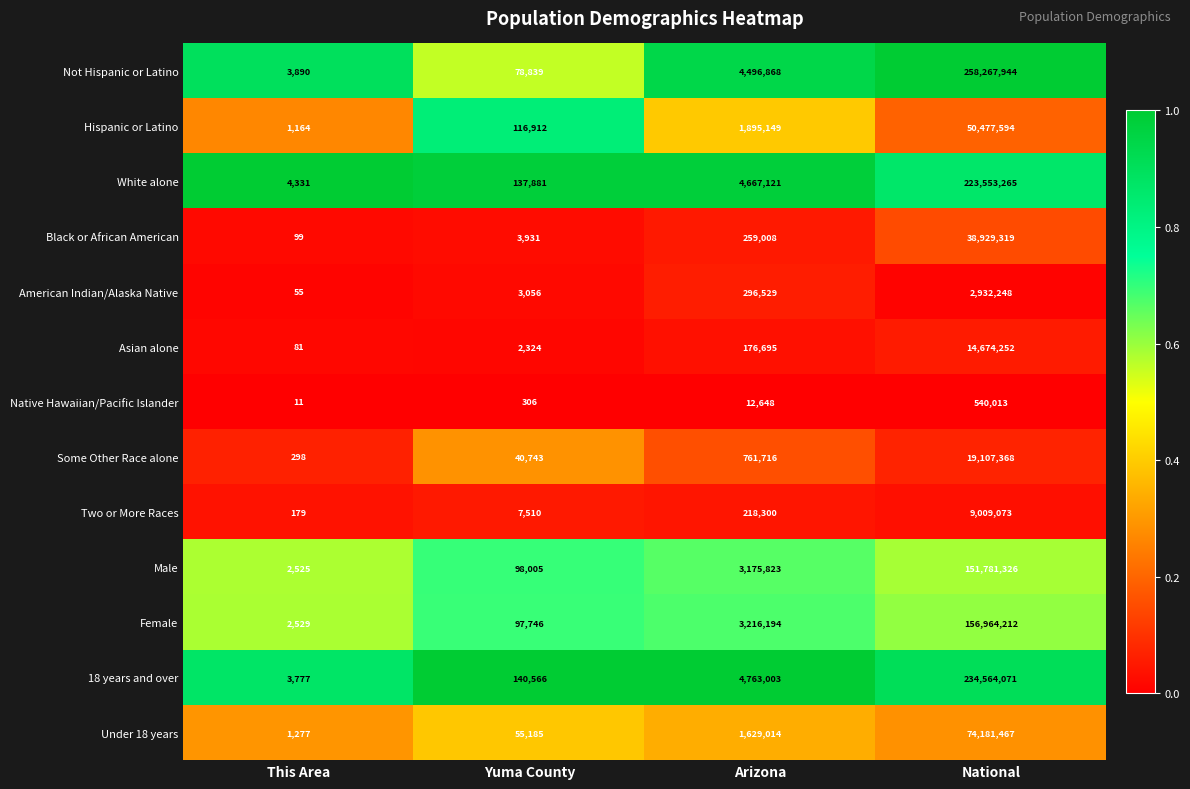

What is the difference between the second highest and second lowest values in the Black or African American series?

255077